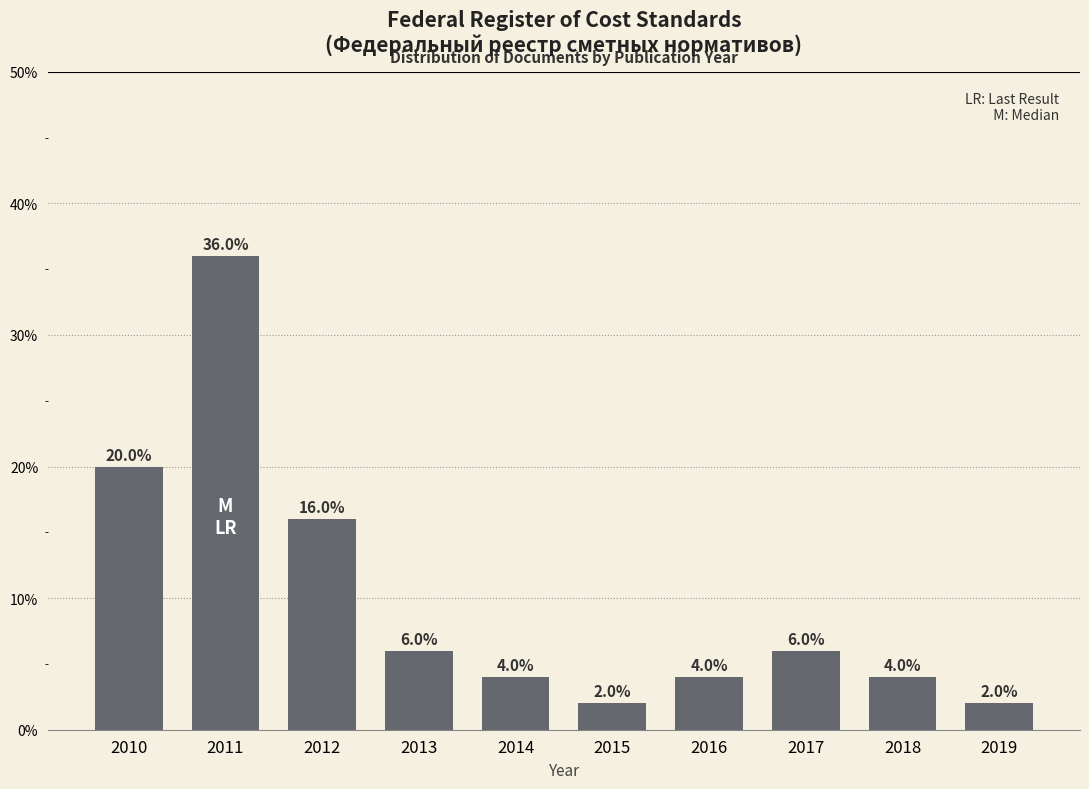

Does the chart contain any negative values?

No